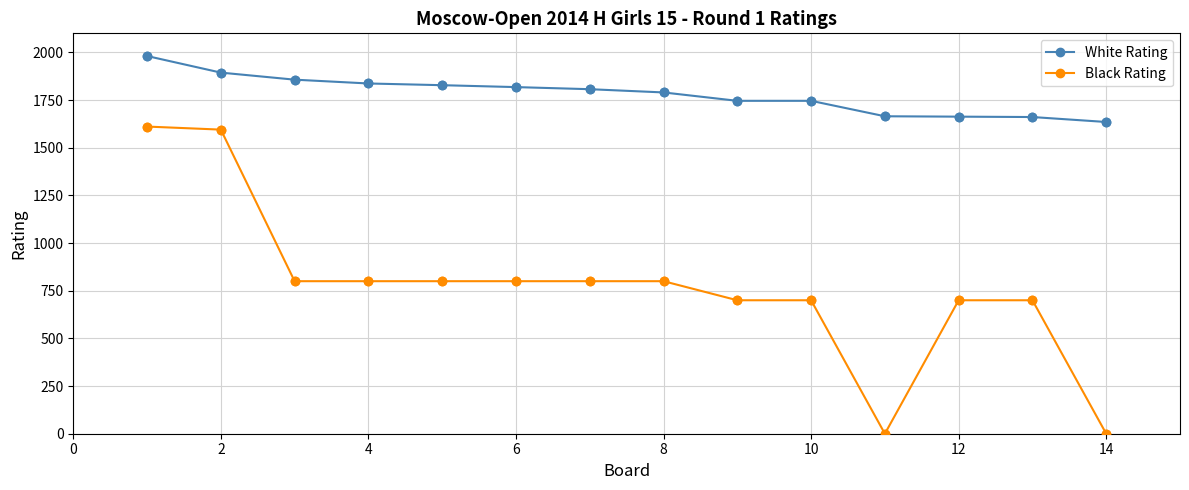

Which series has the widest spread of values?

Black Rating